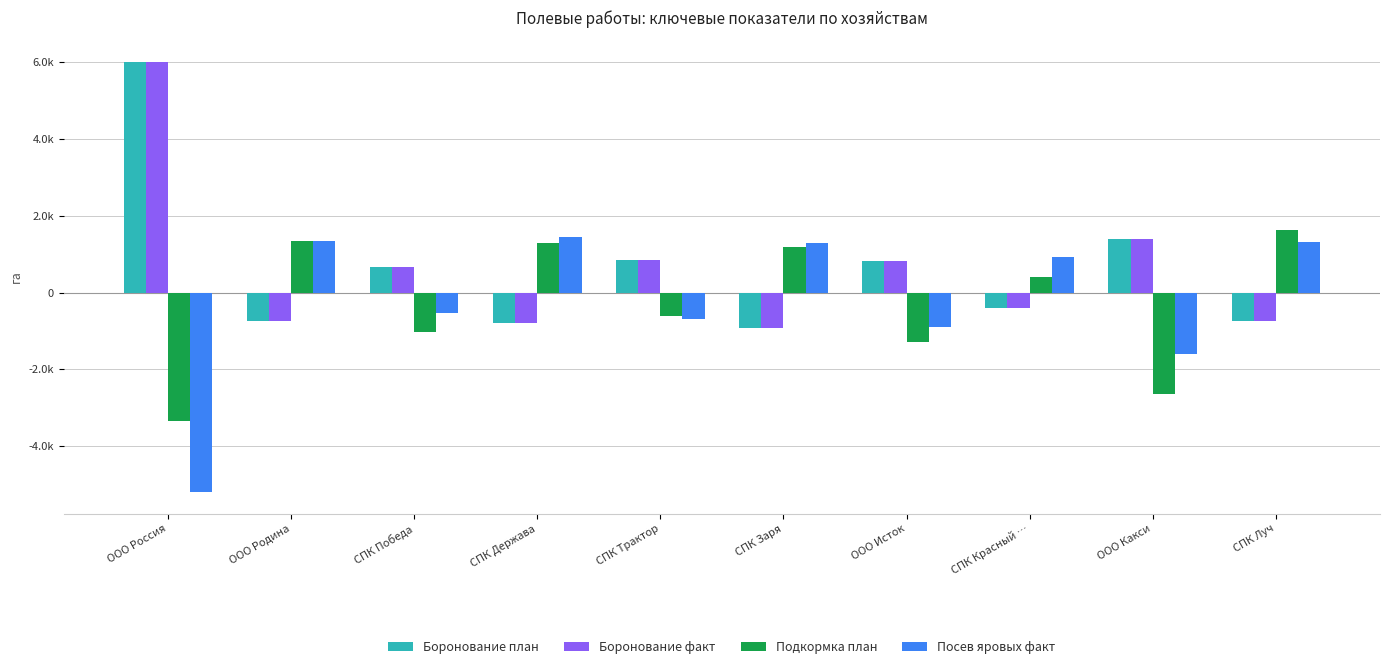

Which series changed the most between СПК Заря and ООО Исток?

Подкормка план